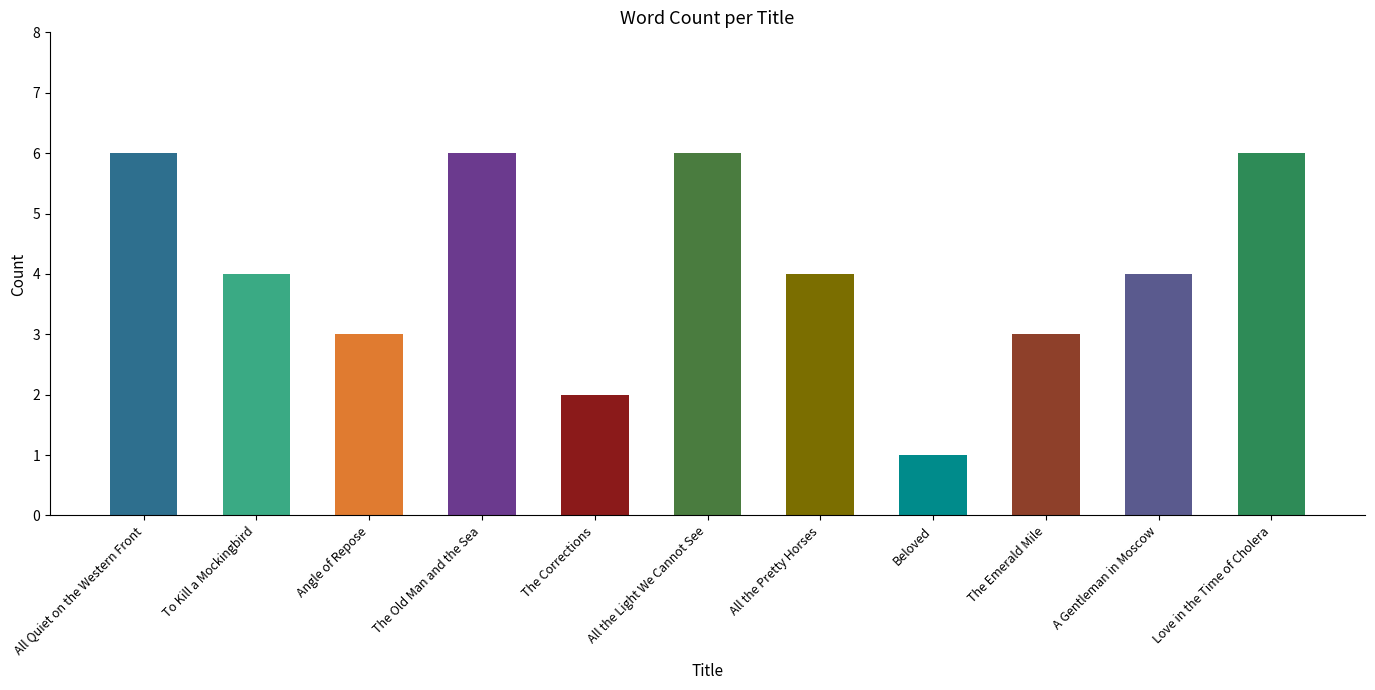

The chart shows a value of 5 at Angle of Repose. True or false?

False